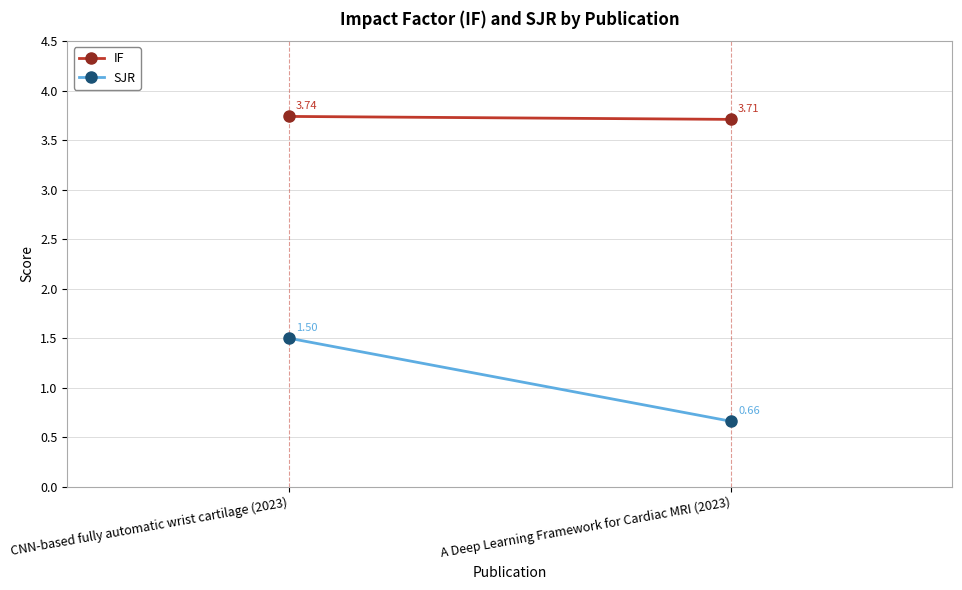

What is the minimum value shown in the chart?

0.7